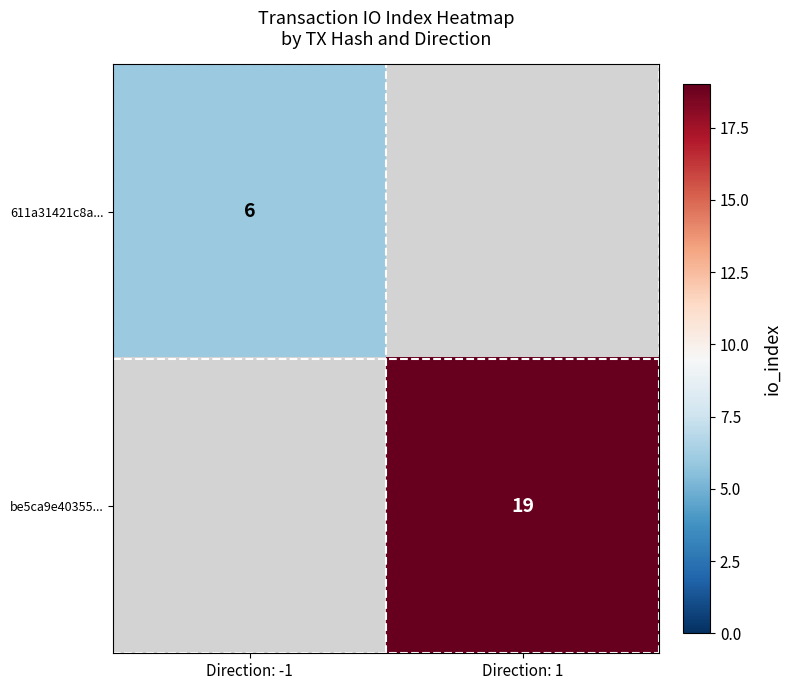

The value of 611a31421c8a... at Direction: -1 is 3. True or false?

False